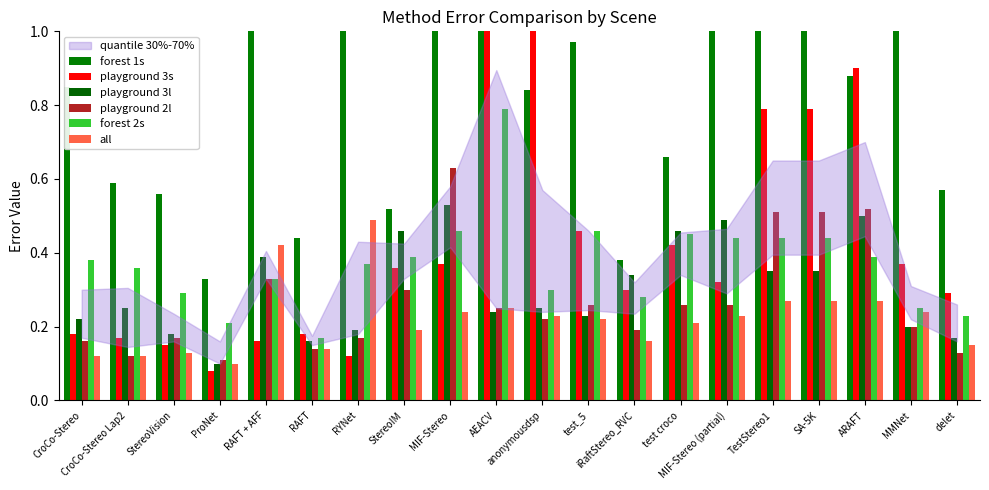

What is the label of the 19th bar from the right?

CroCo-Stereo Lap2